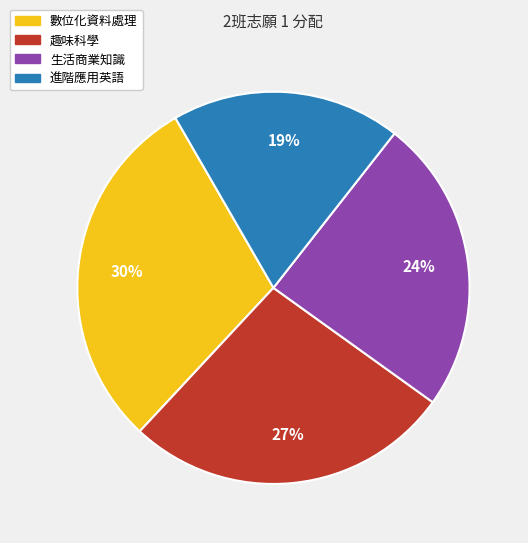

Approximately how many times larger is the value at 數位化資料處理 compared to 趣味科學?

1.1